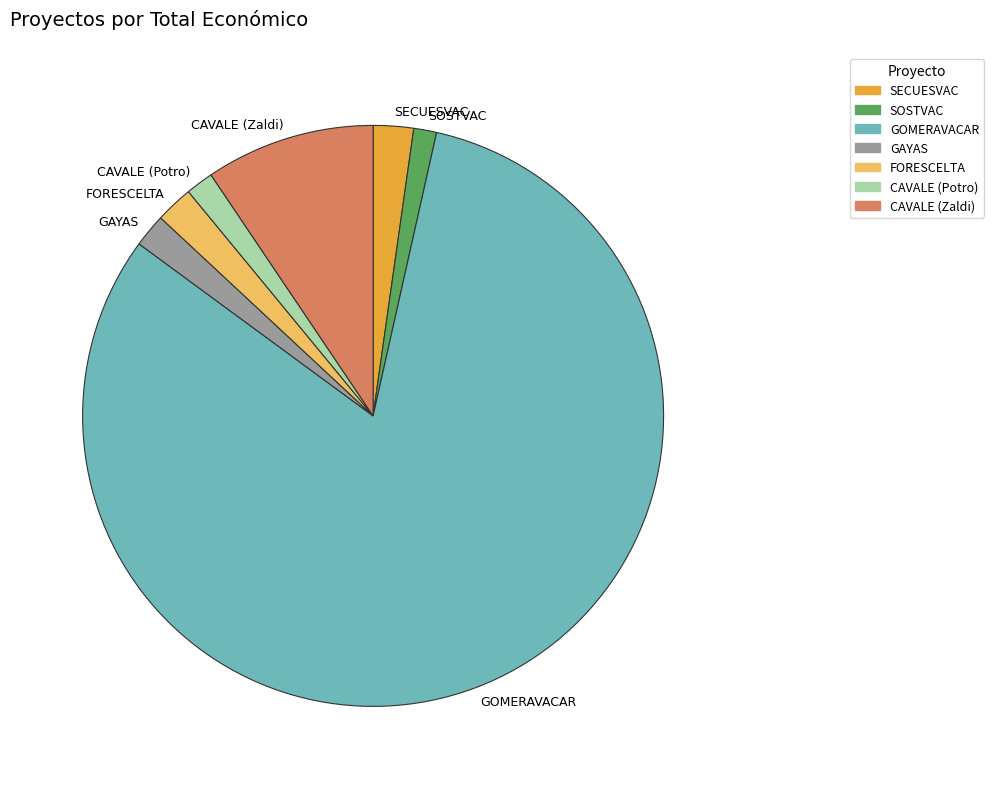

How many segments does this pie chart have?

7